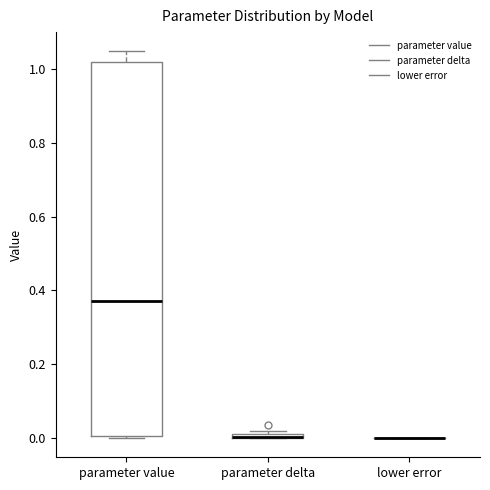

Comparing the boxes themselves (not the whiskers), which one is the tallest?

parameter value